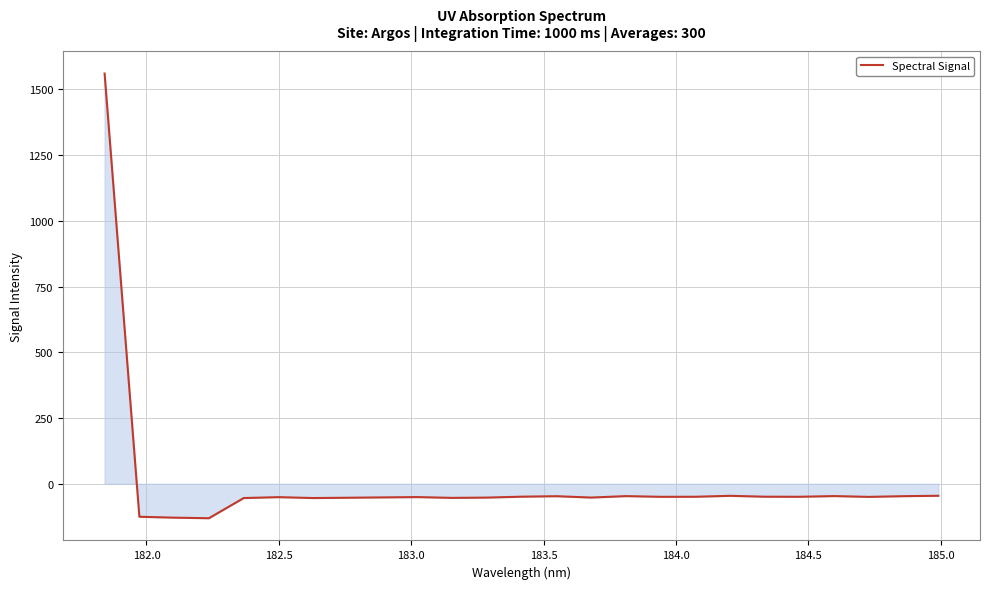

What is the difference between the maximum and minimum values?

1691.6